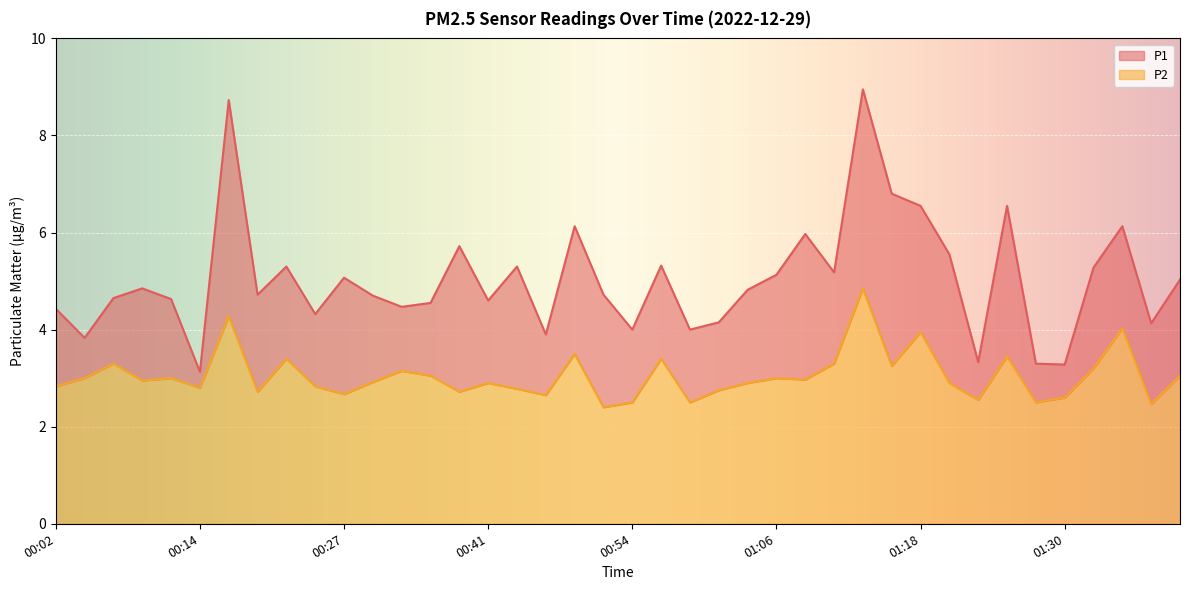

Rank the series at 00:35 from highest to lowest value.

P1, P2